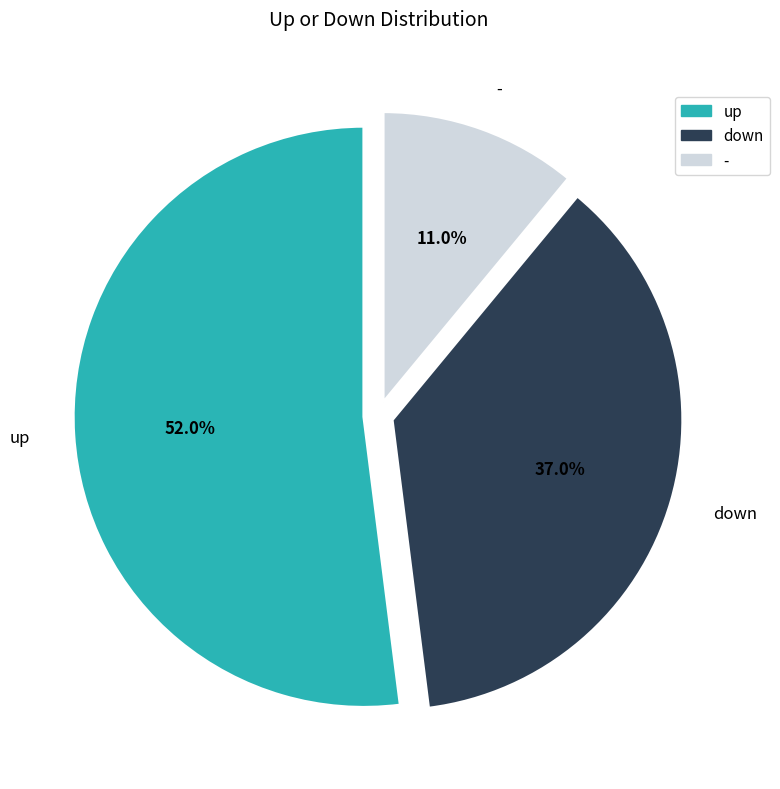

To the nearest percent, what portion does down represent?

37%